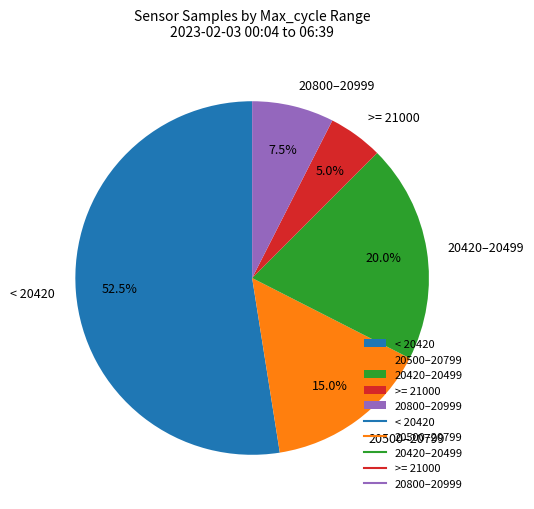

Which slice is the smallest?

>= 21000